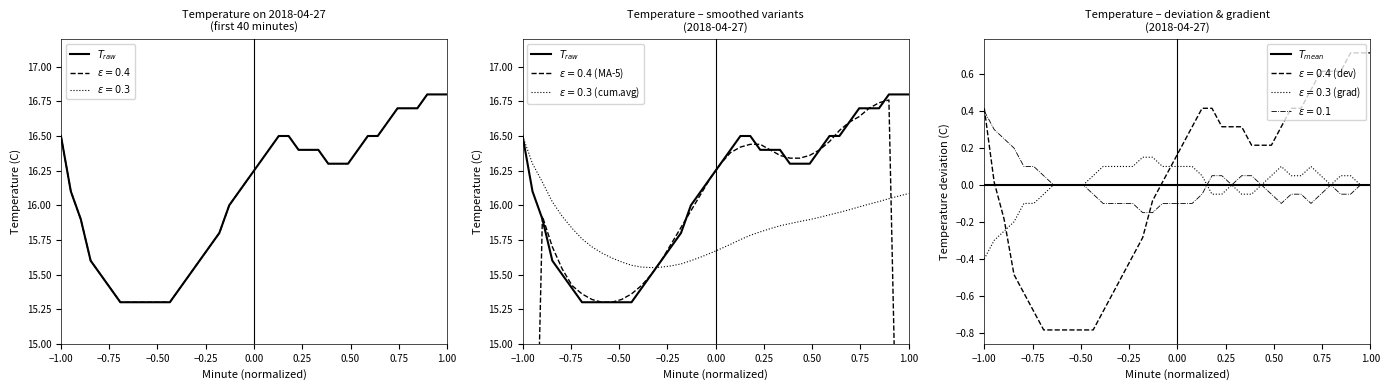

At how many categories does at least one series exceed 16?

20